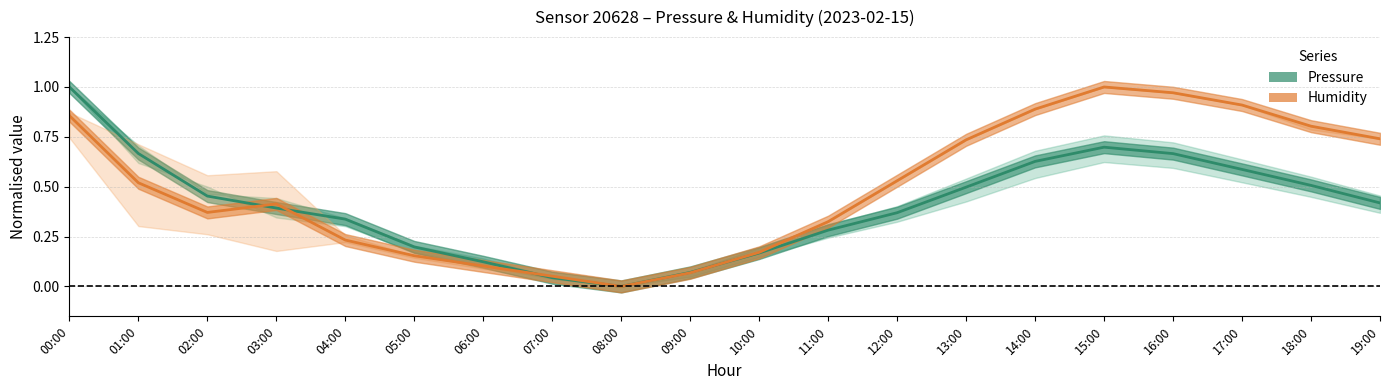

What is the sum of all Humidity (normalised) values?

9.8